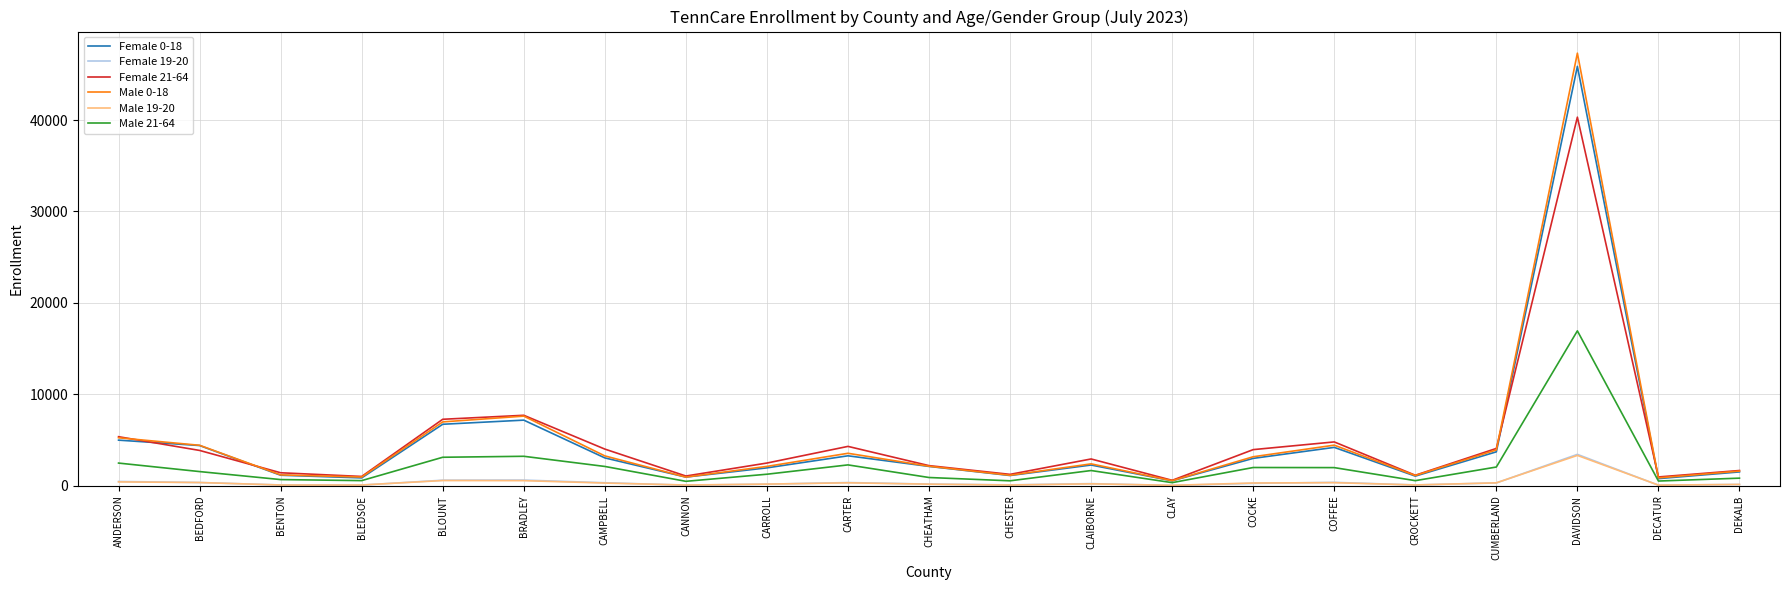

What is the spread (max minus min) of values at BLOUNT?

6698